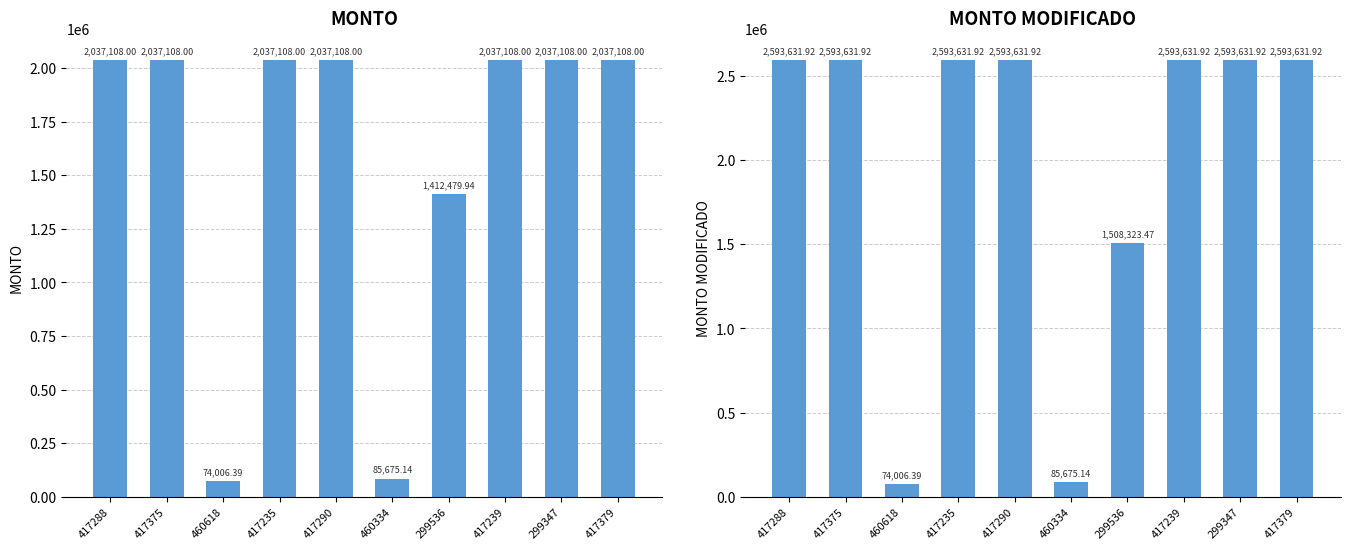

What is the spread (max minus min) of values at 417375?

556523.9